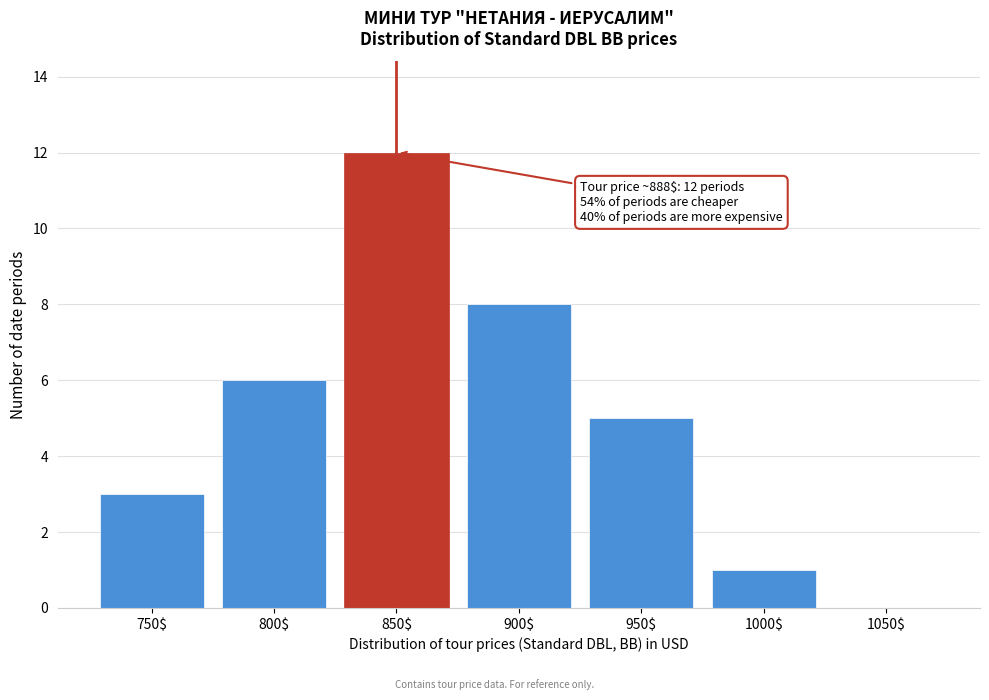

True or false: the data shows 6 at 800$.

True